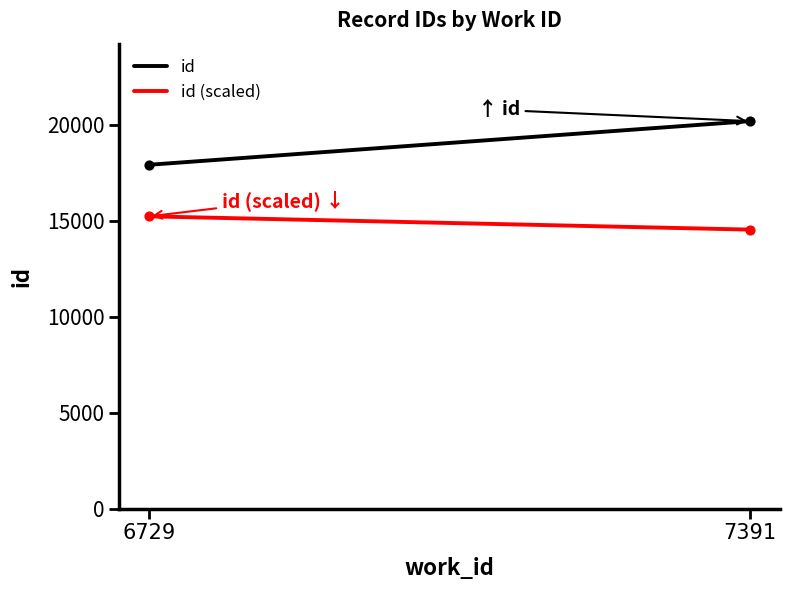

At how many categories does at least one series exceed 16241?

2